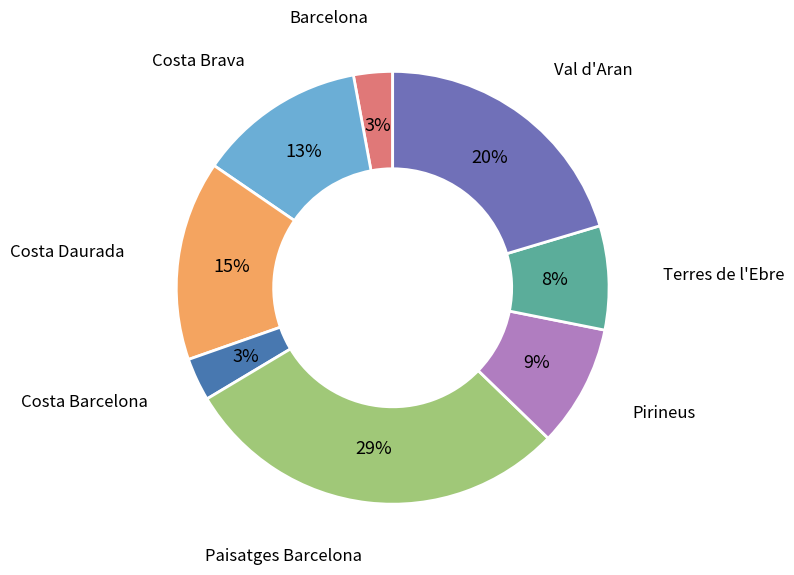

To the nearest percent, what is the difference between the largest and smallest slice percentages?

26%